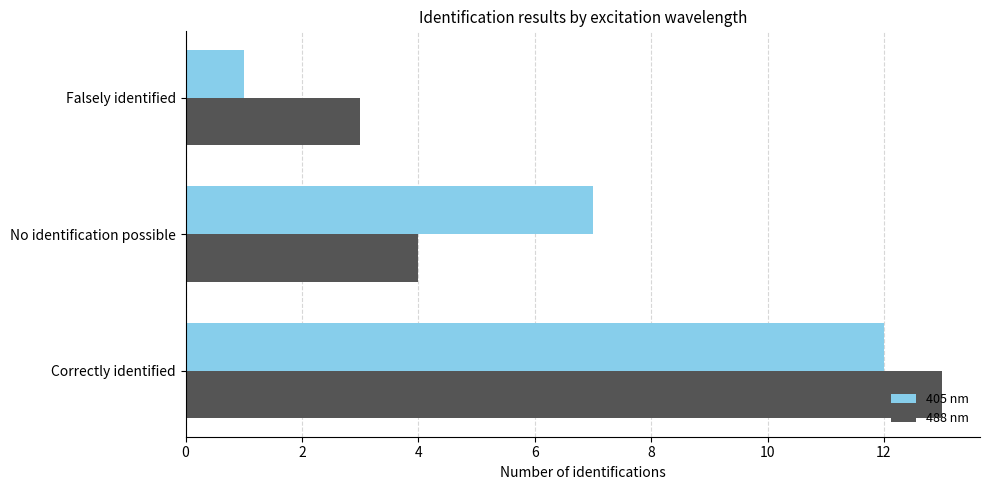

What is the minimum value shown in the chart?

1